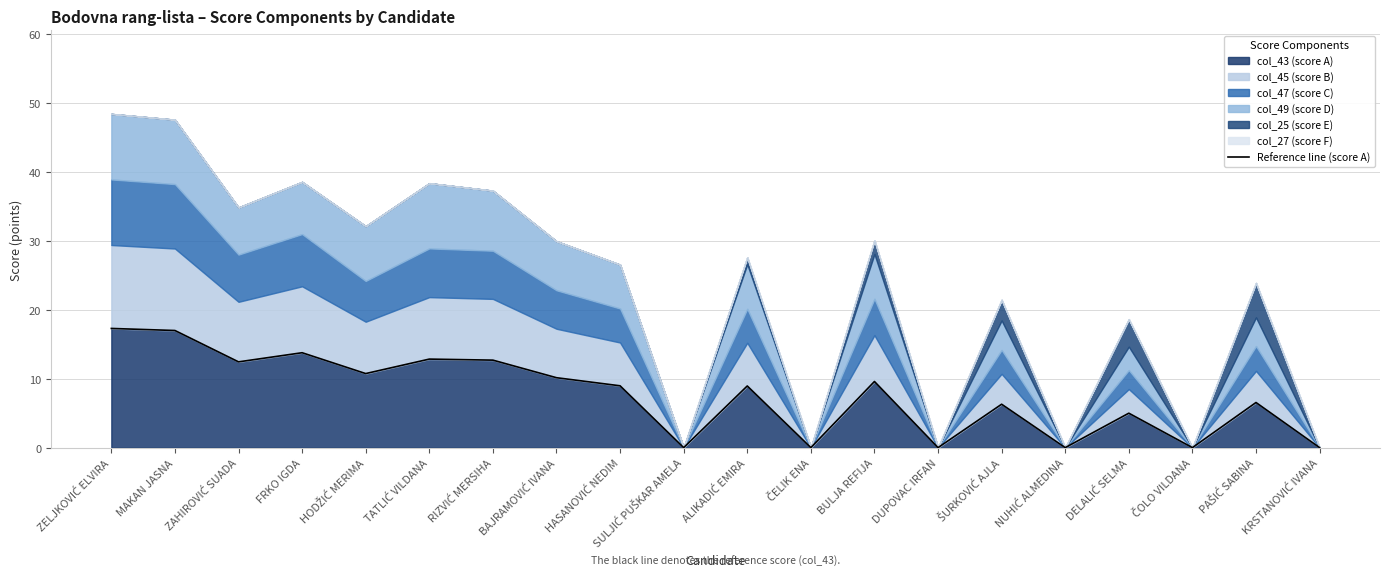

The chart shows a value of 10.6 at ZELJKOVIĆ ELVIRA. True or false?

False